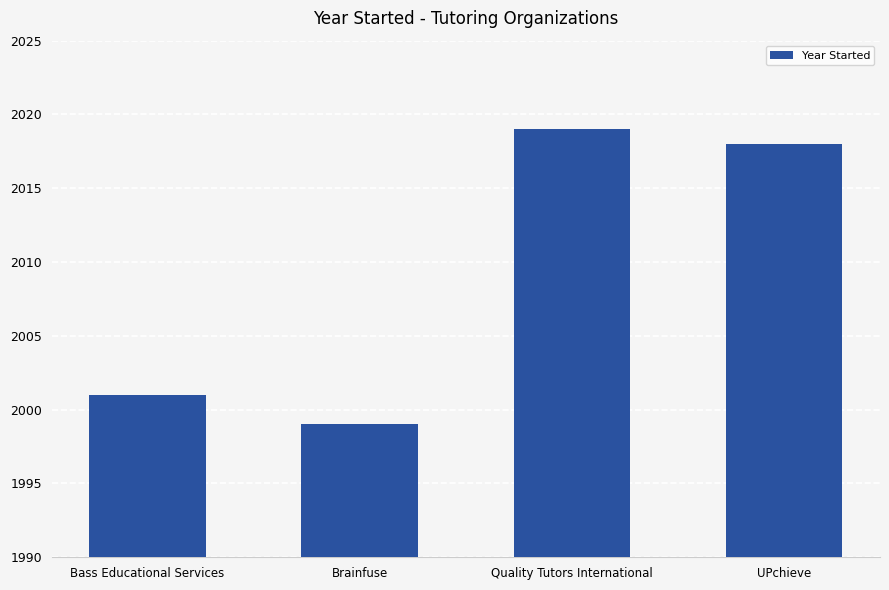

What is the value of the 2nd bar from the left?

1999